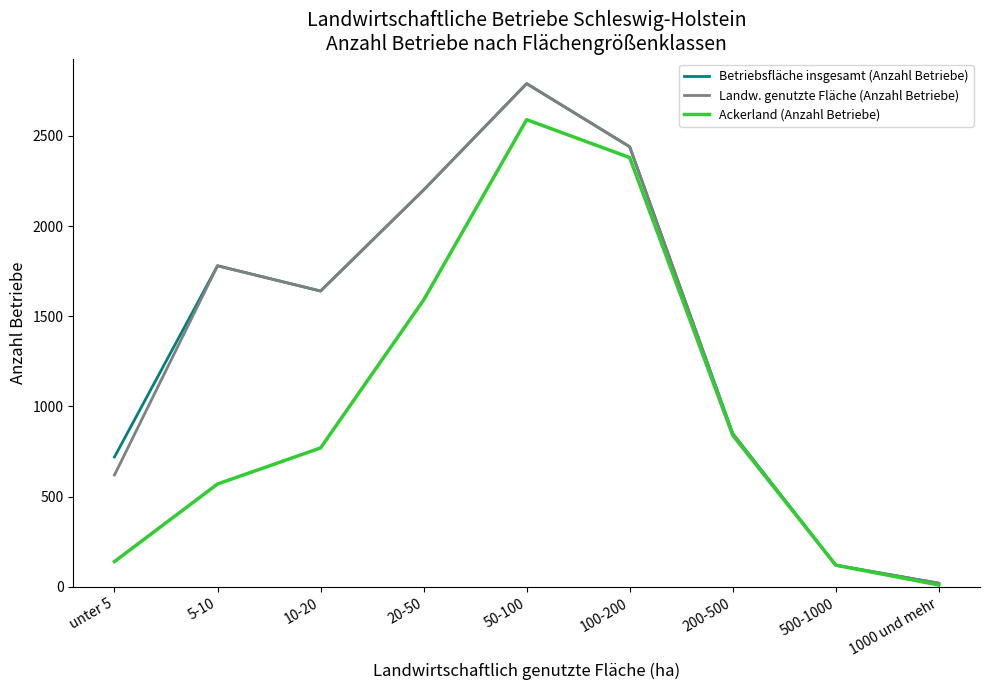

How many series are shown in this chart?

3